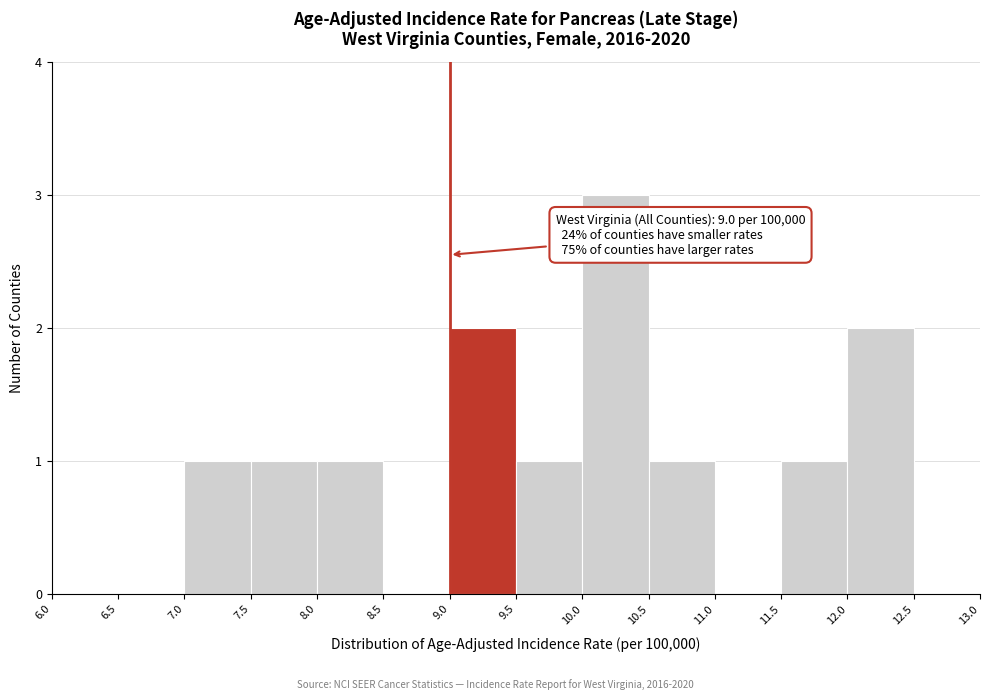

Over which range of the x-axis is the bar tallest?

10.0 to 10.5